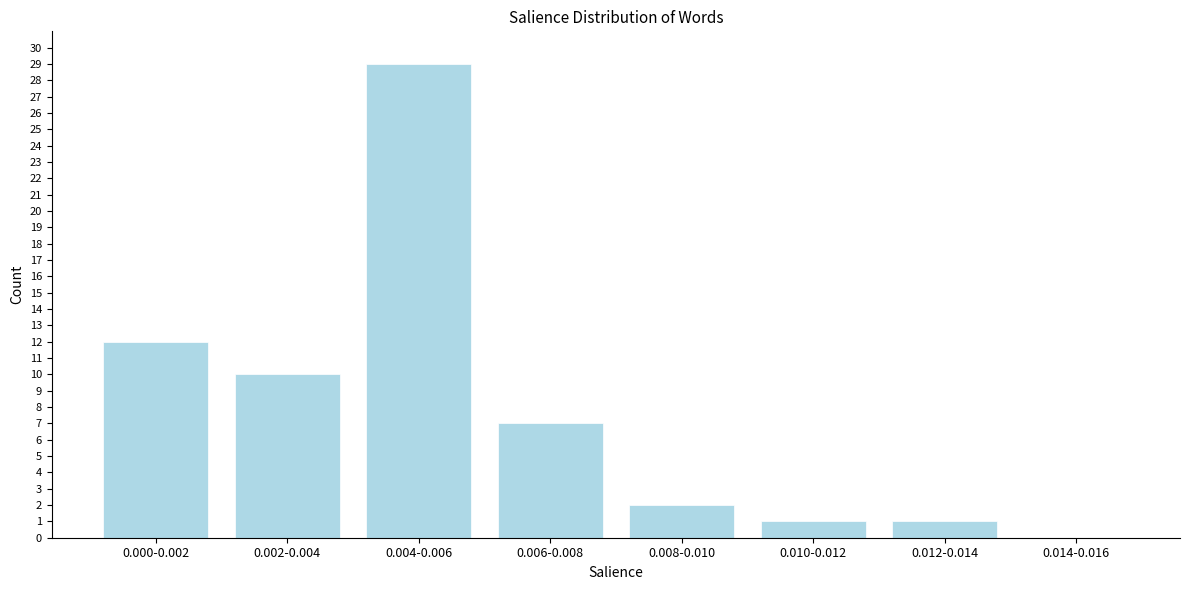

Reading right to left, list all the values displayed in this chart.

0.014-0.016=0	0.012-0.014=1	0.010-0.012=1	0.008-0.010=2	0.006-0.008=7	0.004-0.006=29	0.002-0.004=10	0.000-0.002=12